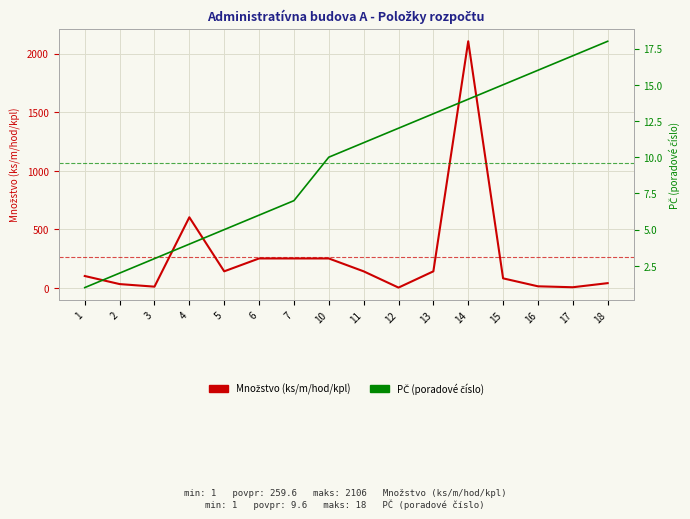

Which has a higher value, 7 or 17?

7